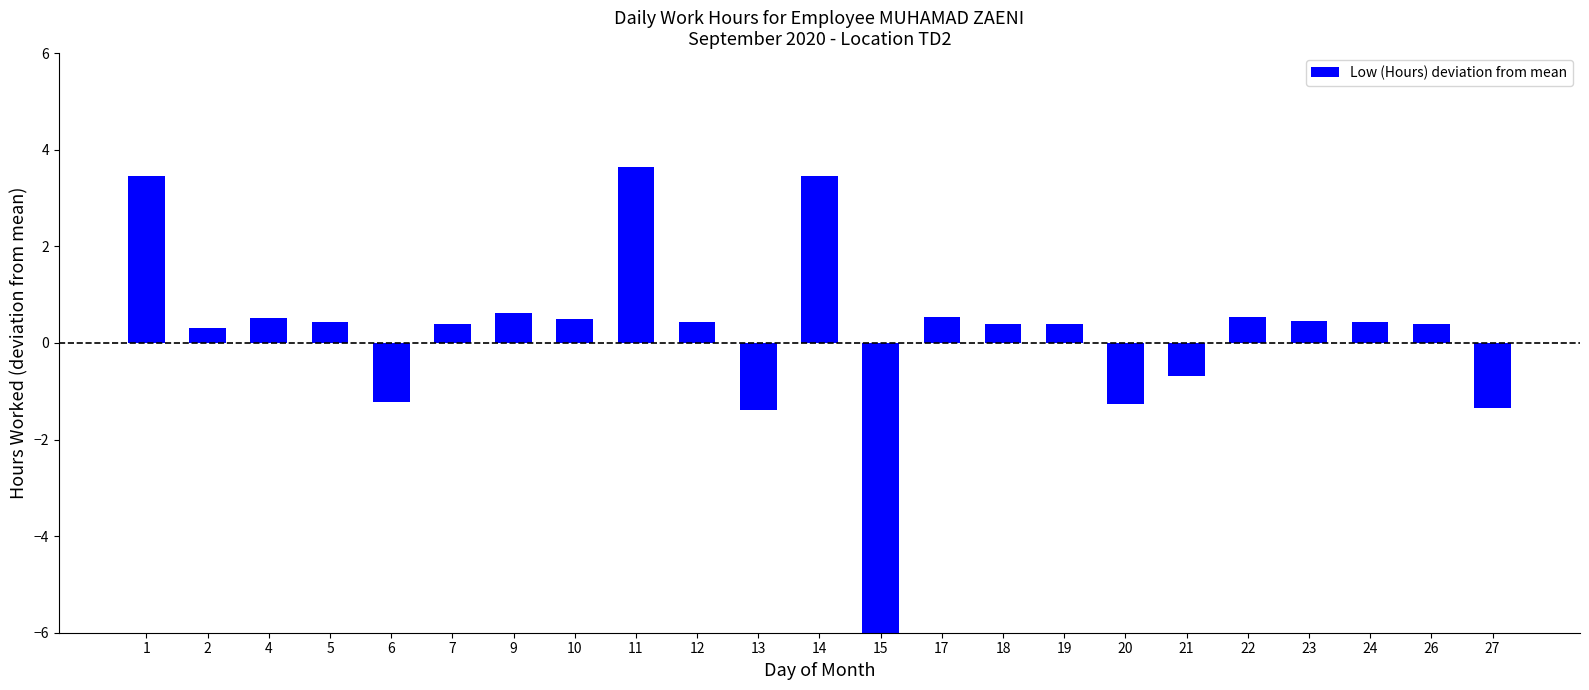

At which category does the chart reach its peak across all series?

11